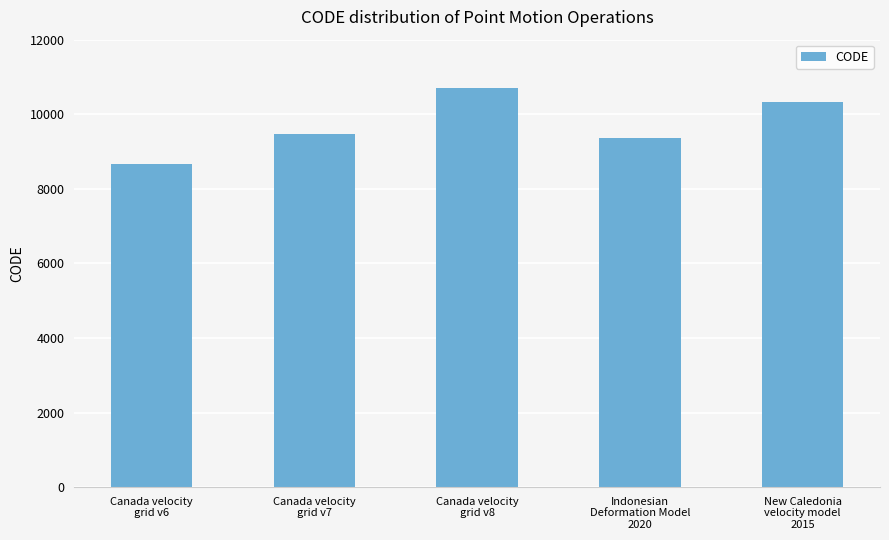

What is the ratio of the value at Canada velocity
grid v7 to the value at Canada velocity
grid v8?

0.9